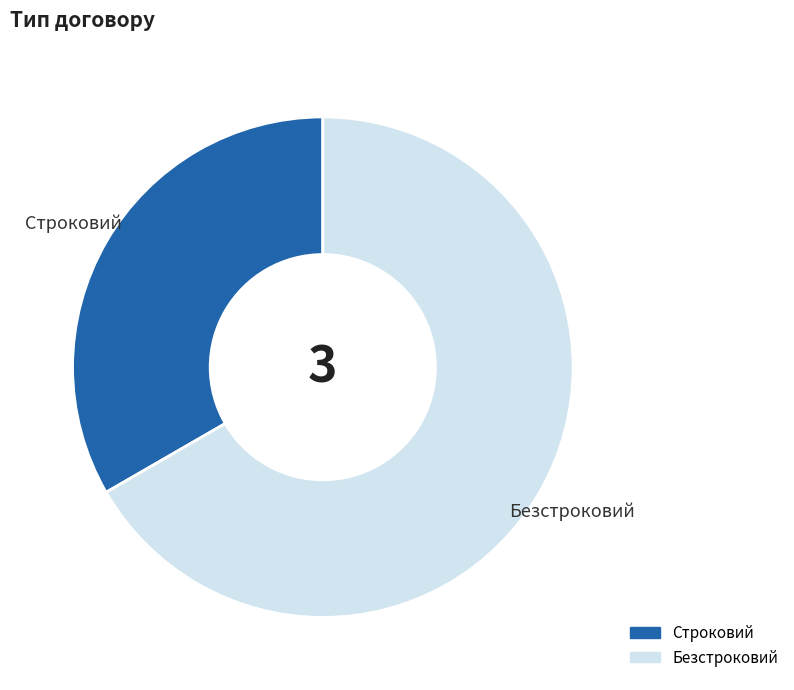

What is the smallest slice in the pie chart?

Строковий